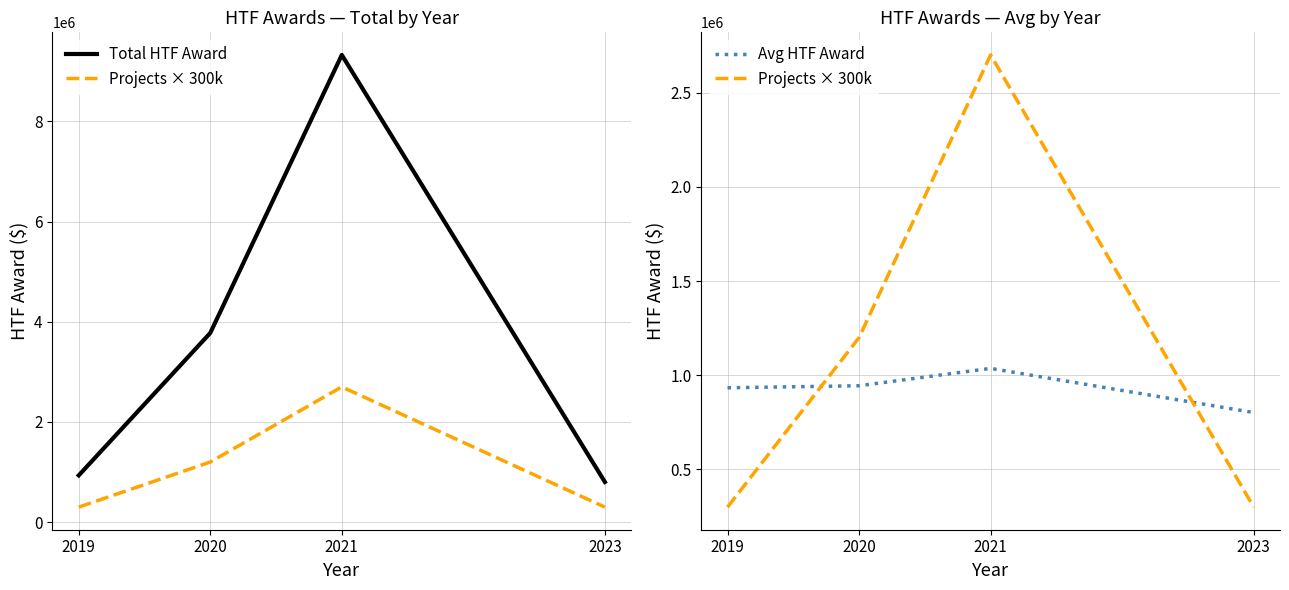

How many data points in Avg HTF Award are less than 944166?

2